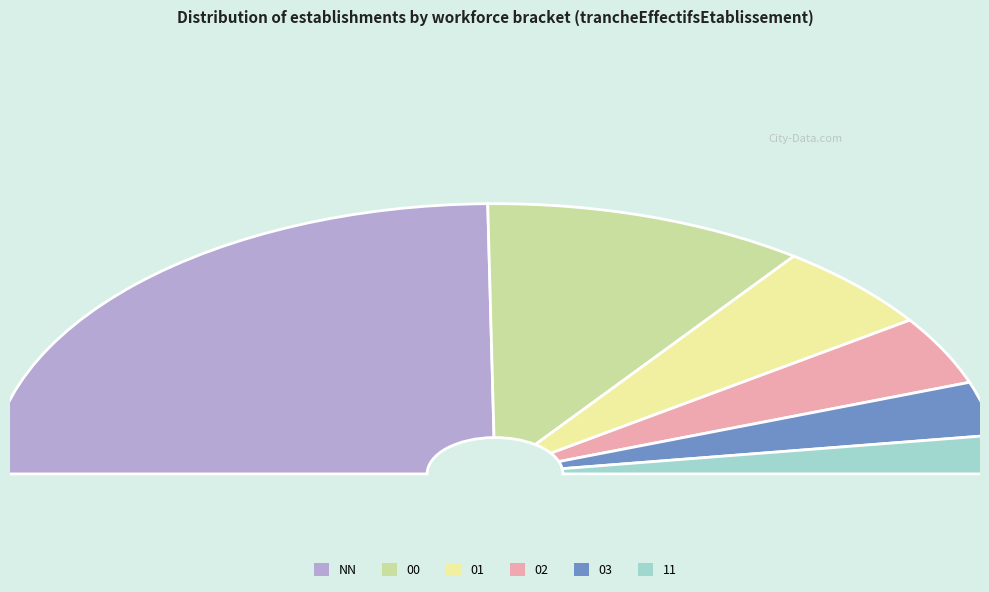

Does any single category account for the majority?

No